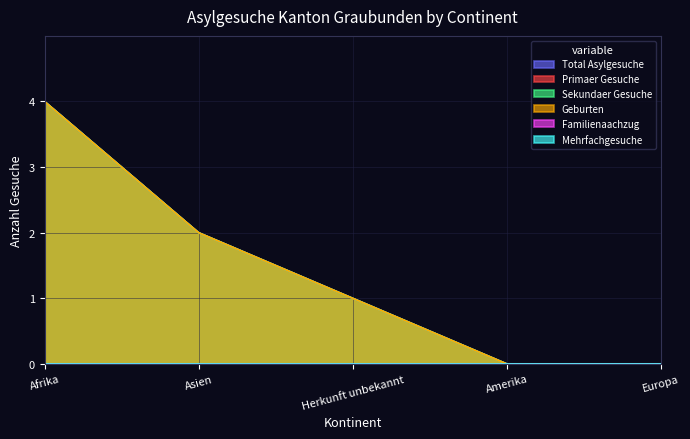

True or false: Sekundaer_Gesuche has more than 0 interior local peaks.

False